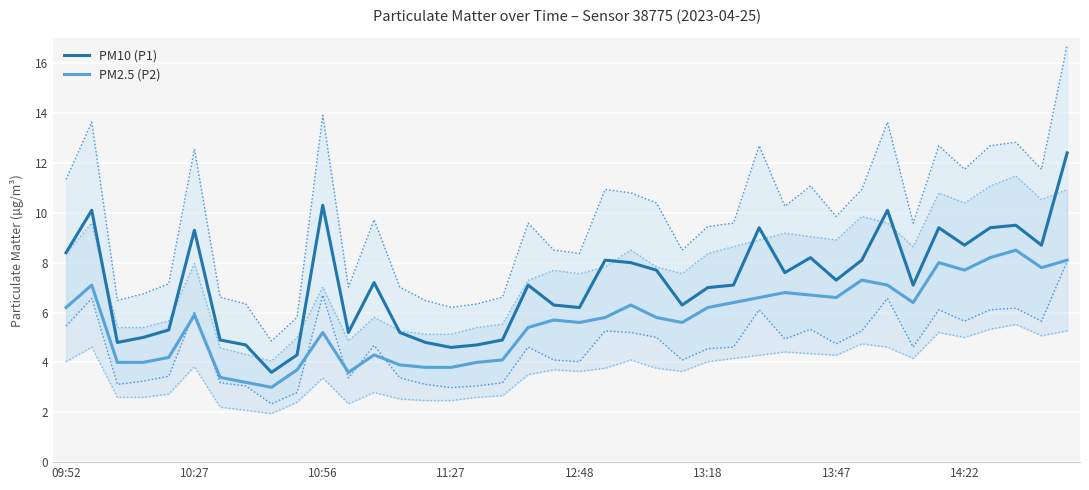

Where does the PM2.5 (P2) series first go above 5?

09:52